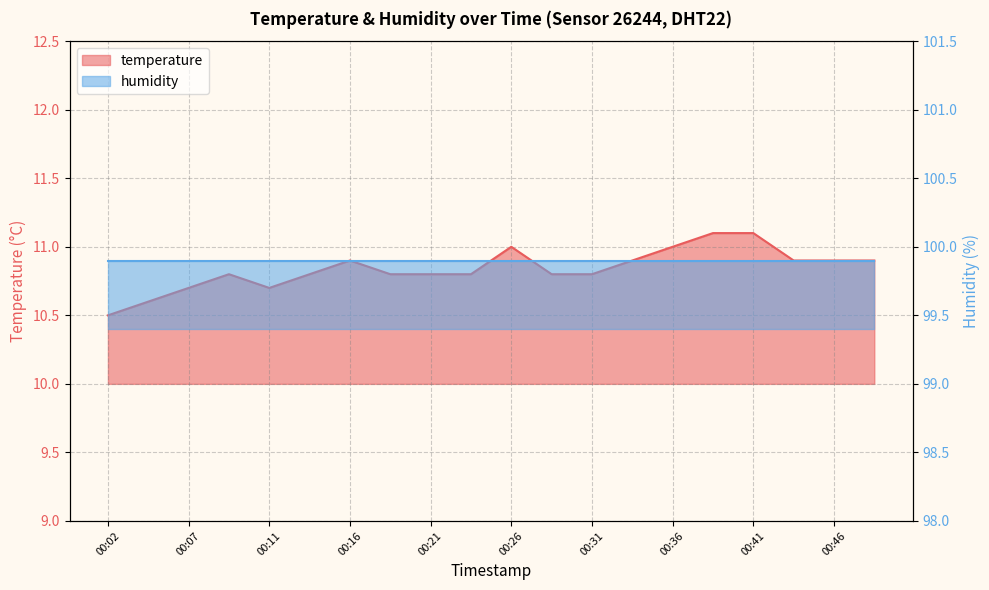

What is the sum of all values?

216.8